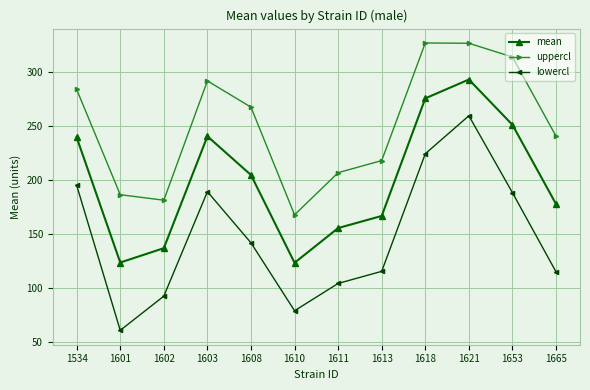

True or false: lowercl has more than 2 points higher than both neighbors.

False